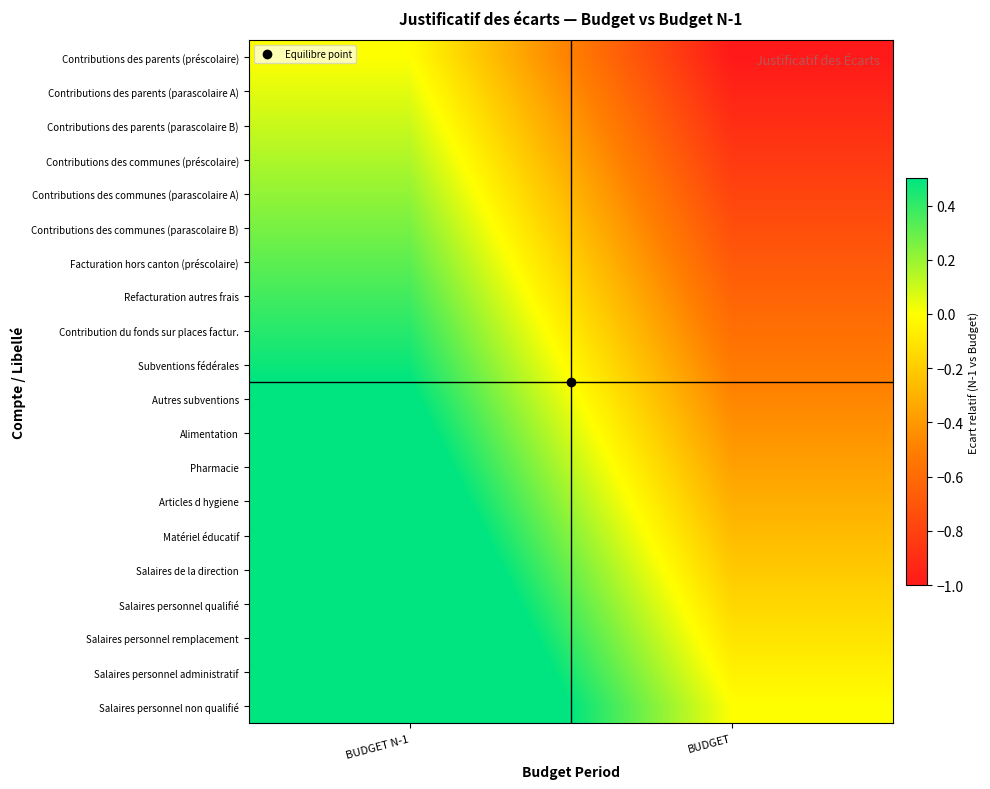

Which category has the highest value across all series?

BUDGET N-1